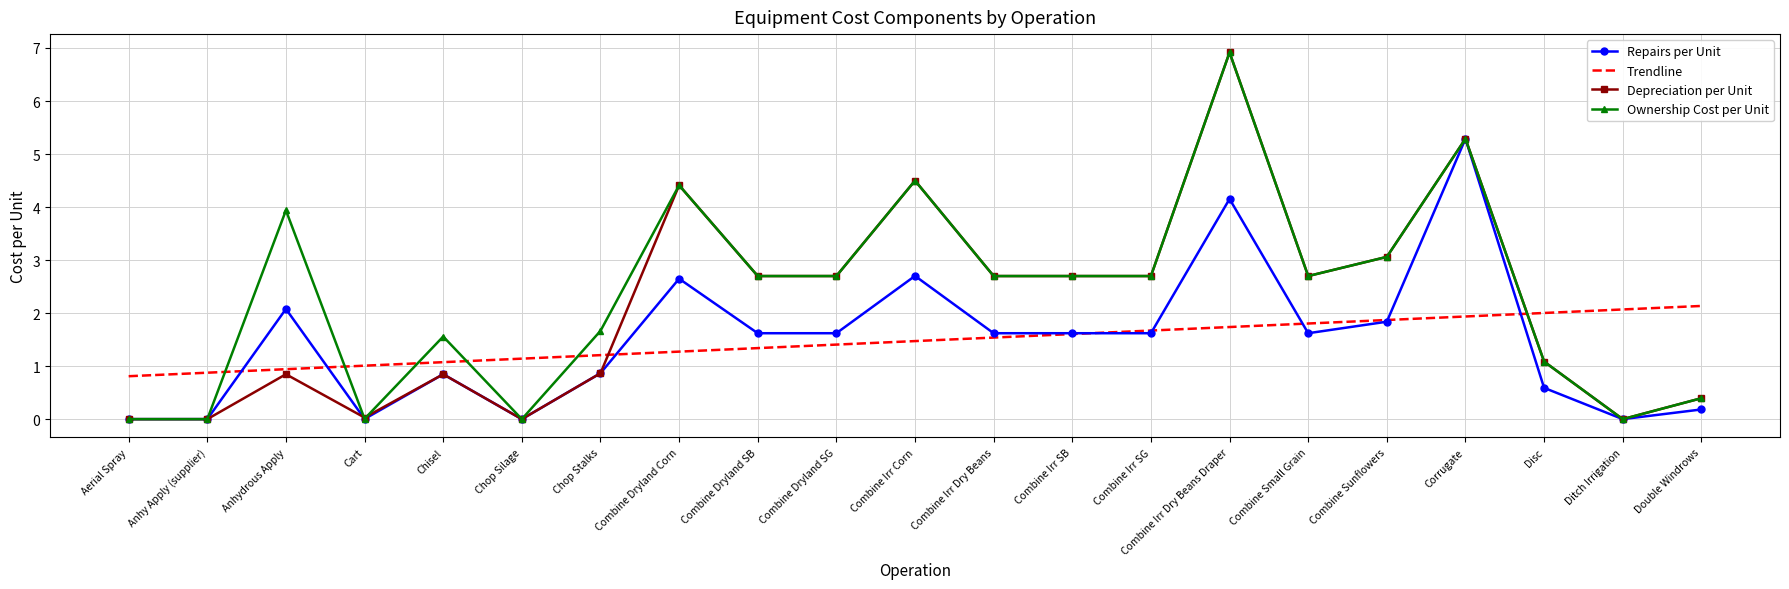

What is the total value across all series at Combine Sunflowers?

9.8